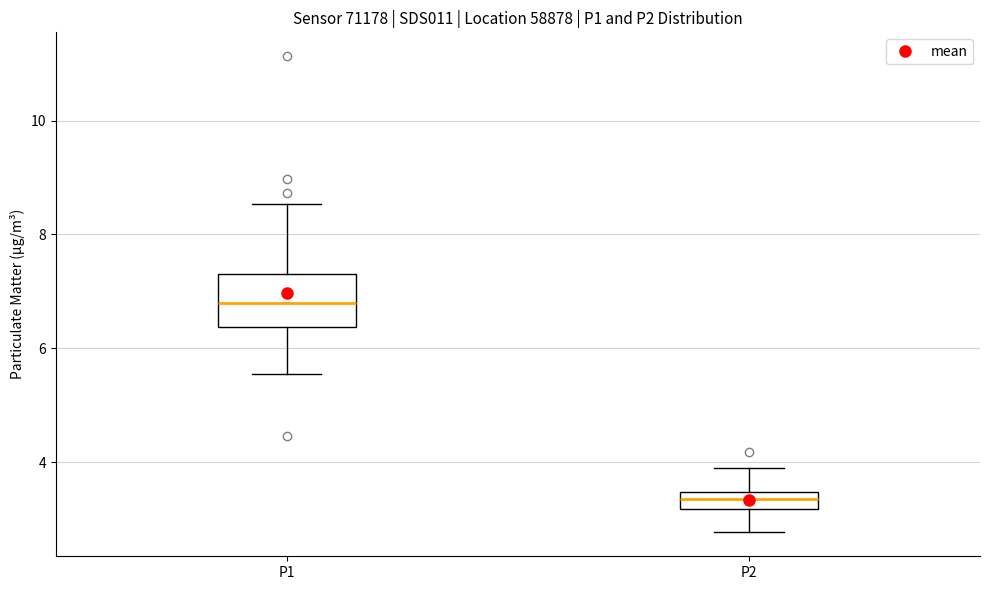

Where does the upper whisker of the box for P2 end on the y-axis? The values are not printed on the chart, so give them approximately, as read against the axis.

4.0